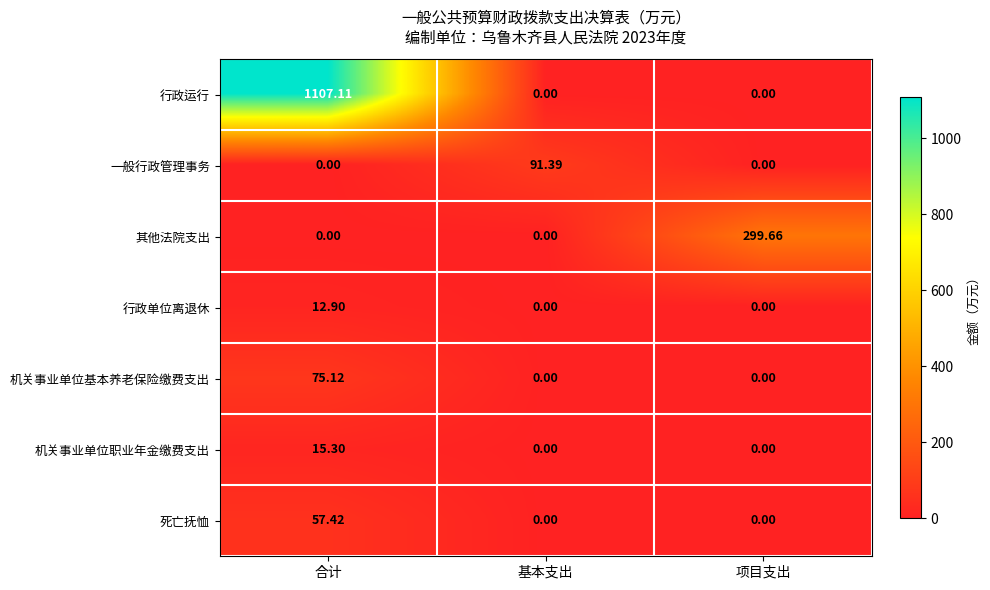

At which category does the chart reach its peak across all series?

合计